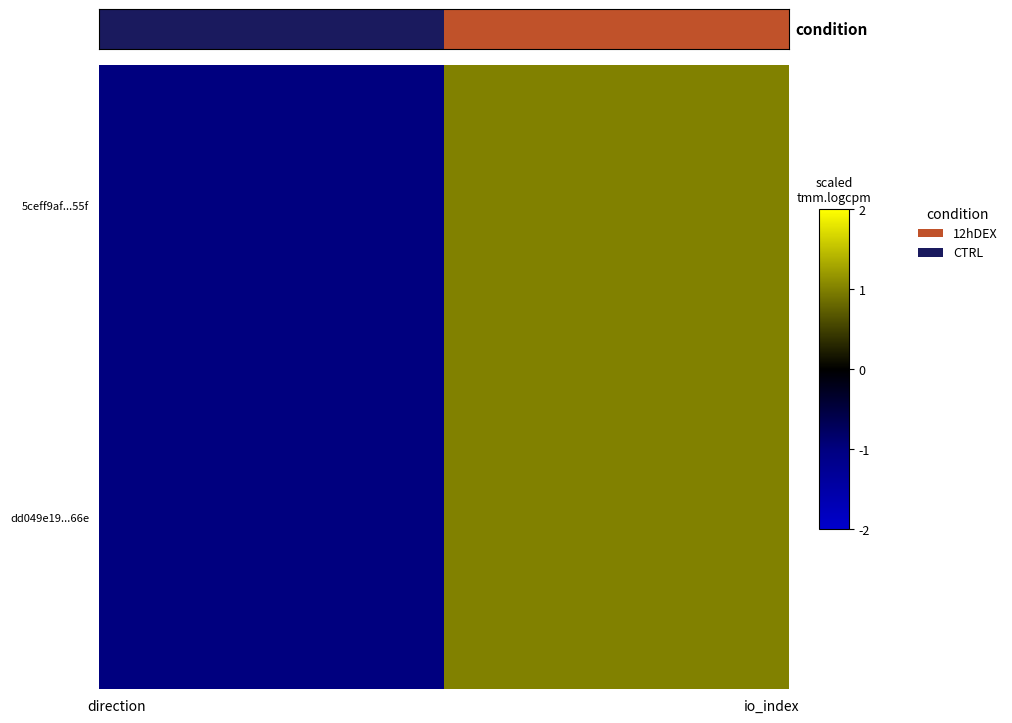

How many data points does each series have?

20